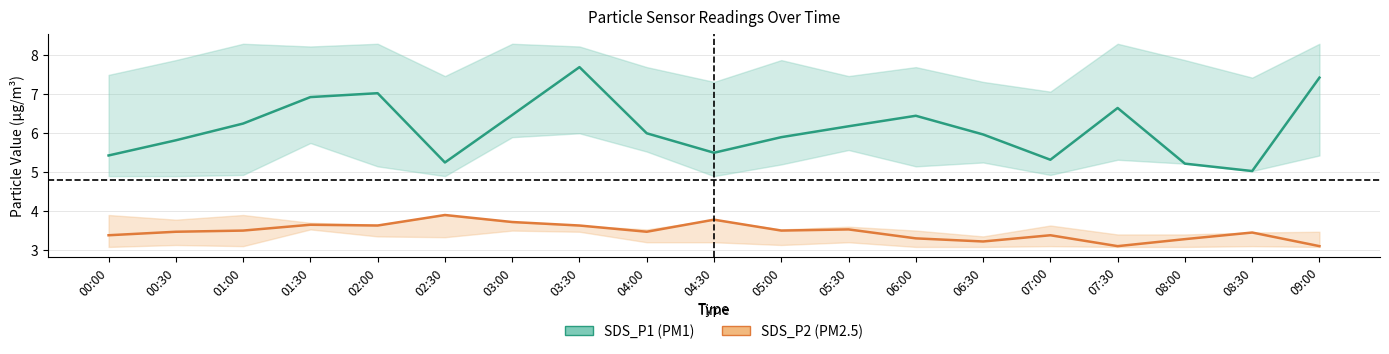

True or false: SDS_P1 and SDS_P2 cross at least once.

False